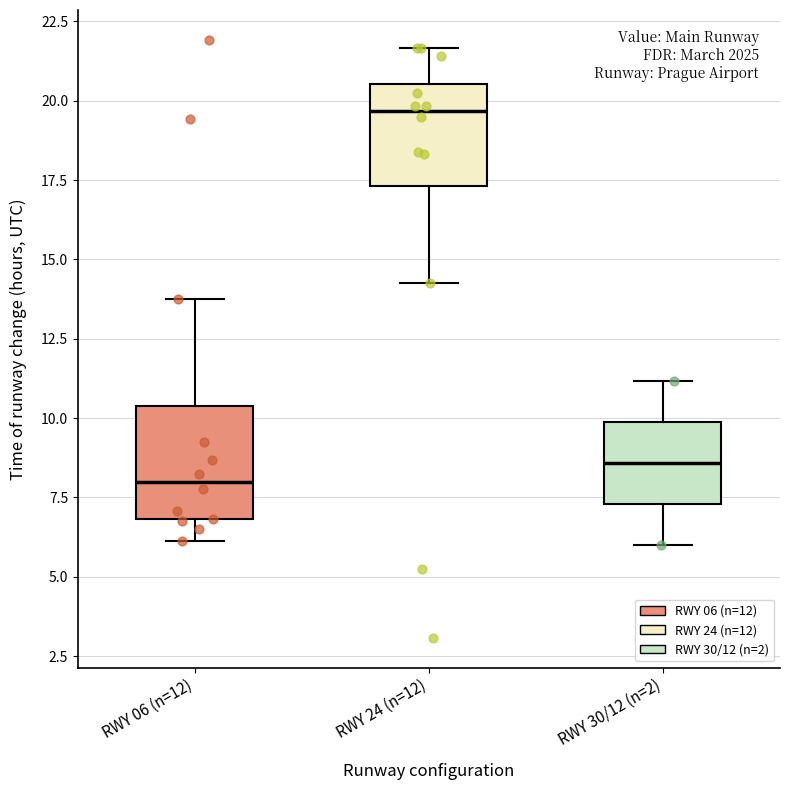

Where is the lower edge of the box for RWY 30/12 (n=2) on the y-axis? The values are not printed on the chart, so give them approximately, as read against the axis.

7.5